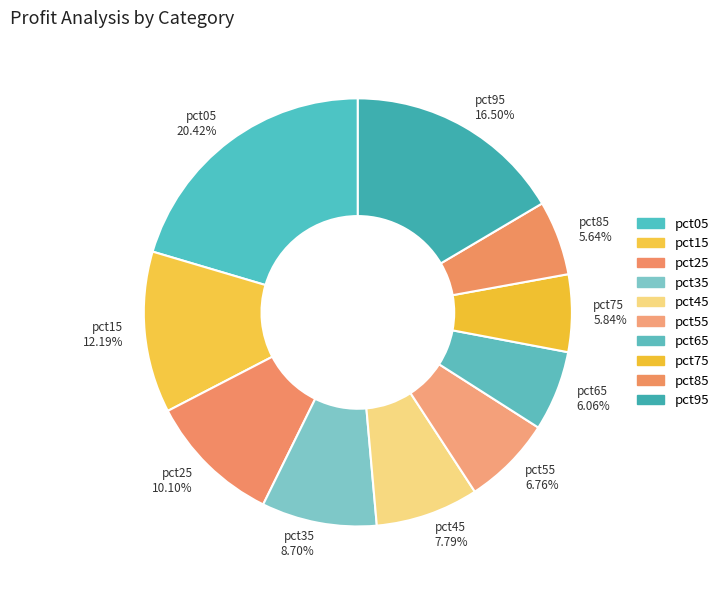

Does any single category account for the majority?

No